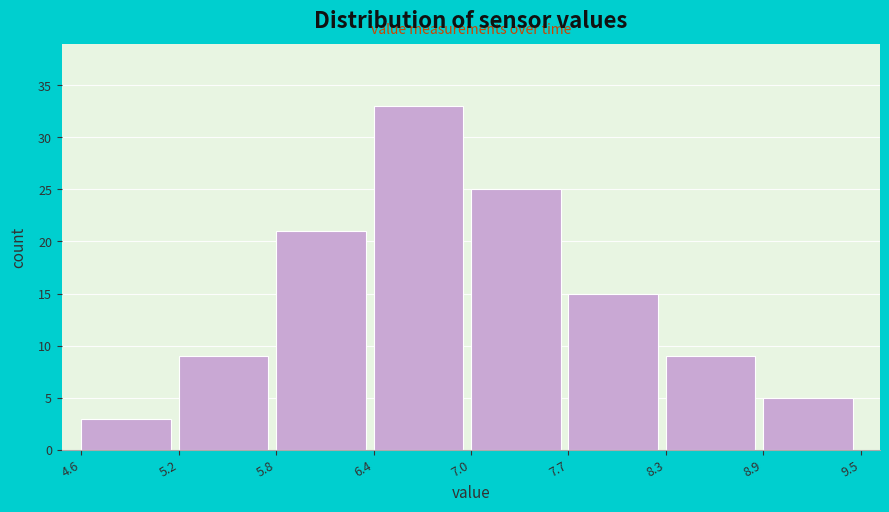

How tall is the bar that spans 7.0 to 7.7 on the x-axis? The values are not printed on the chart, so give them approximately, as read against the axis.

25